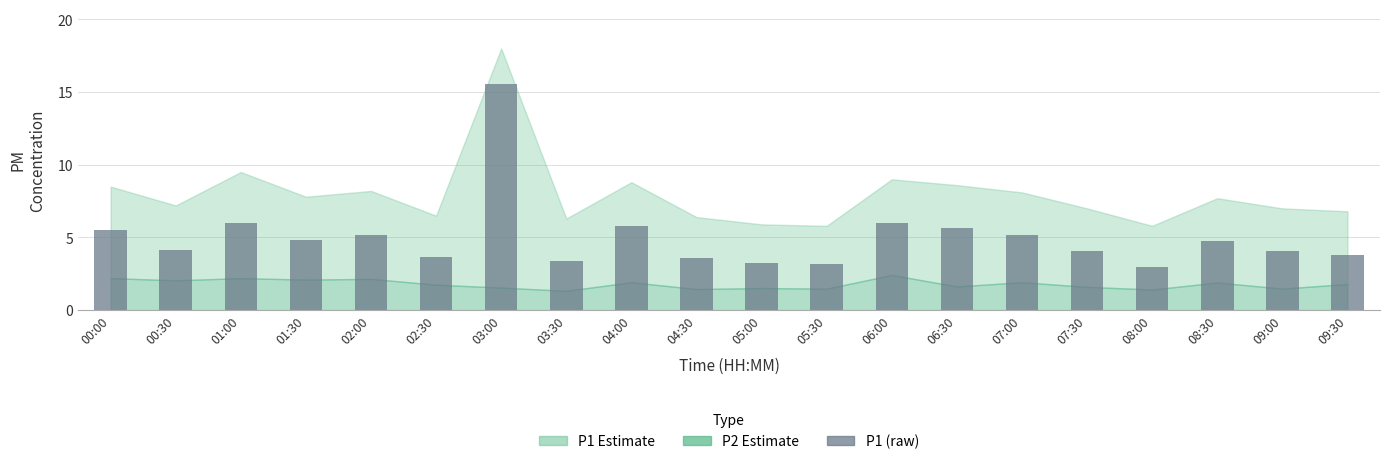

What is the label of the 15th bar from the right?

02:30